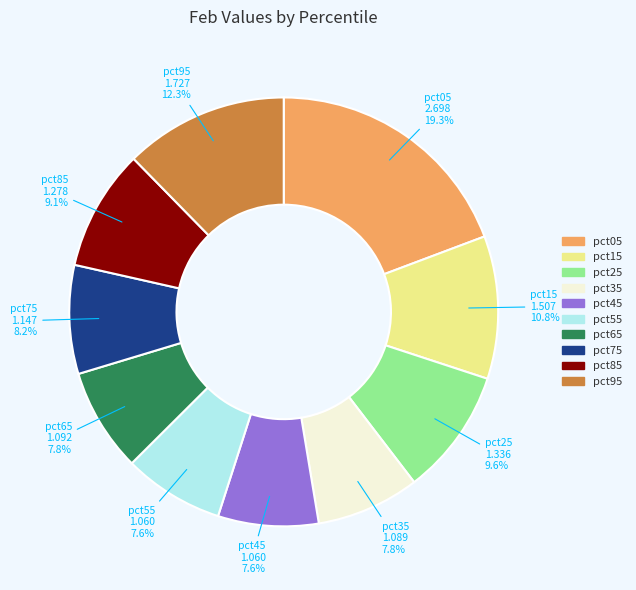

Approximately how many times larger is the value at pct85 compared to pct05?

0.5